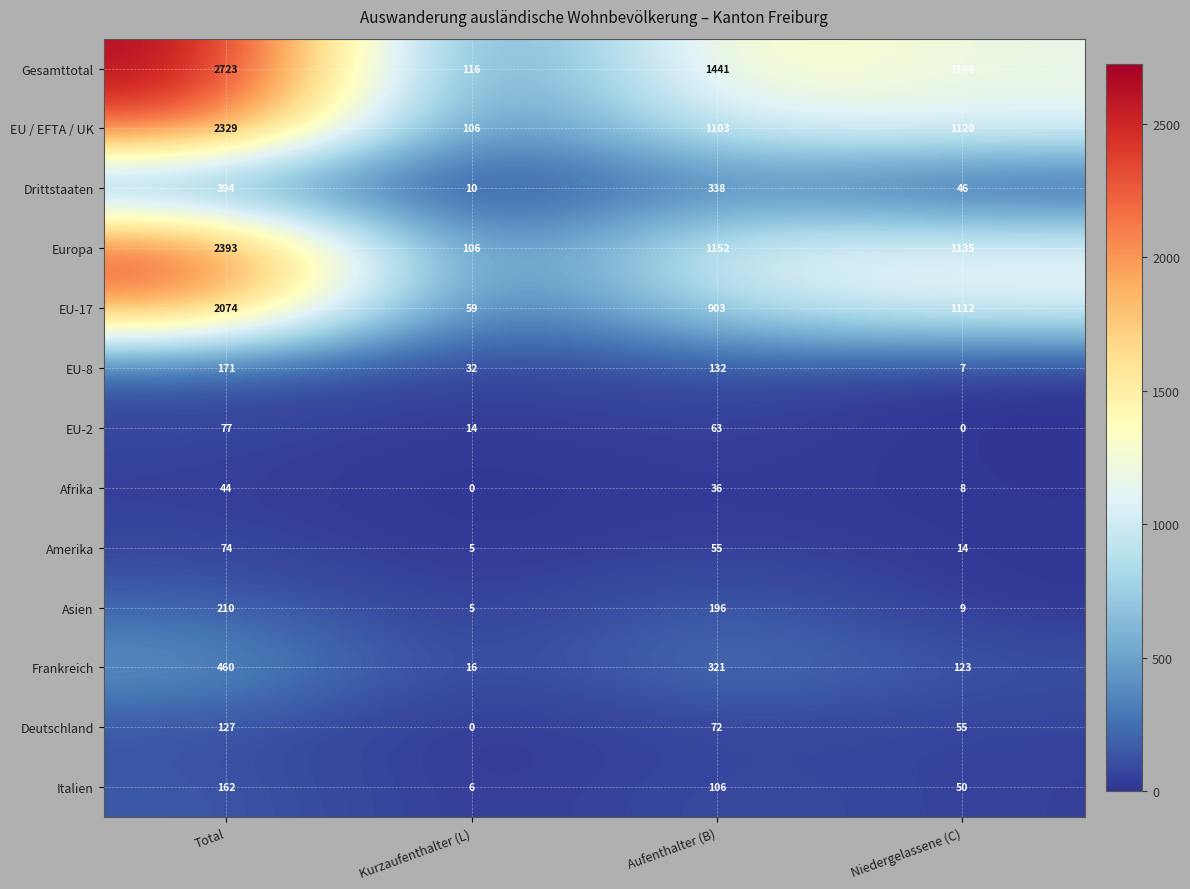

What is the greatest value displayed?

2723